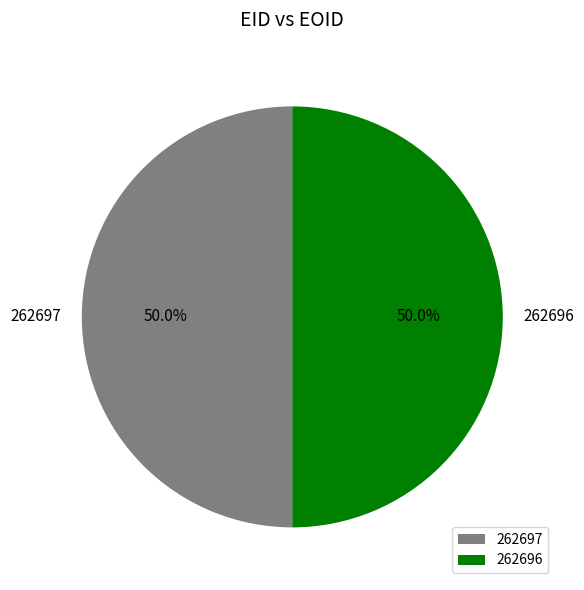

Do 262696 and 262697 together represent more than half of the pie?

Yes